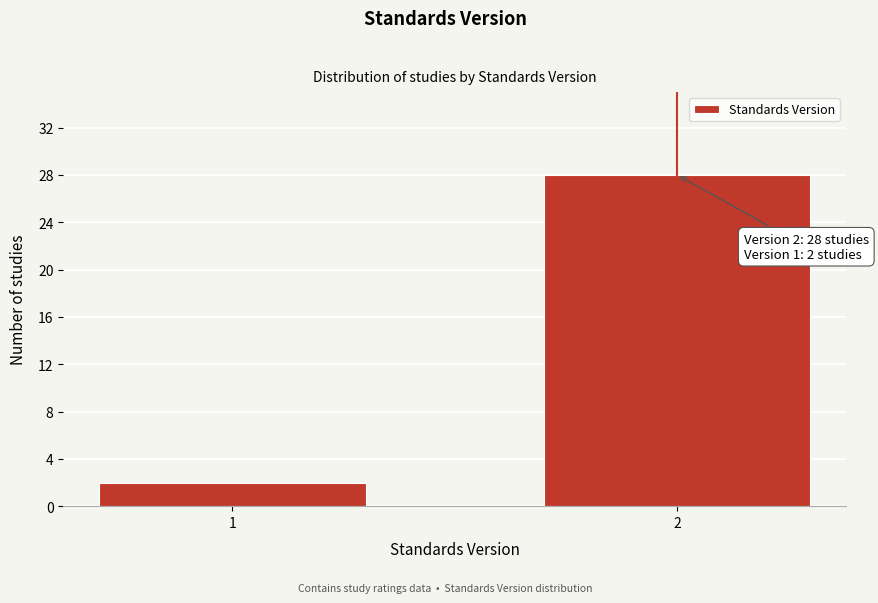

Reading right to left, list all the values displayed in this chart.

2=28	1=2